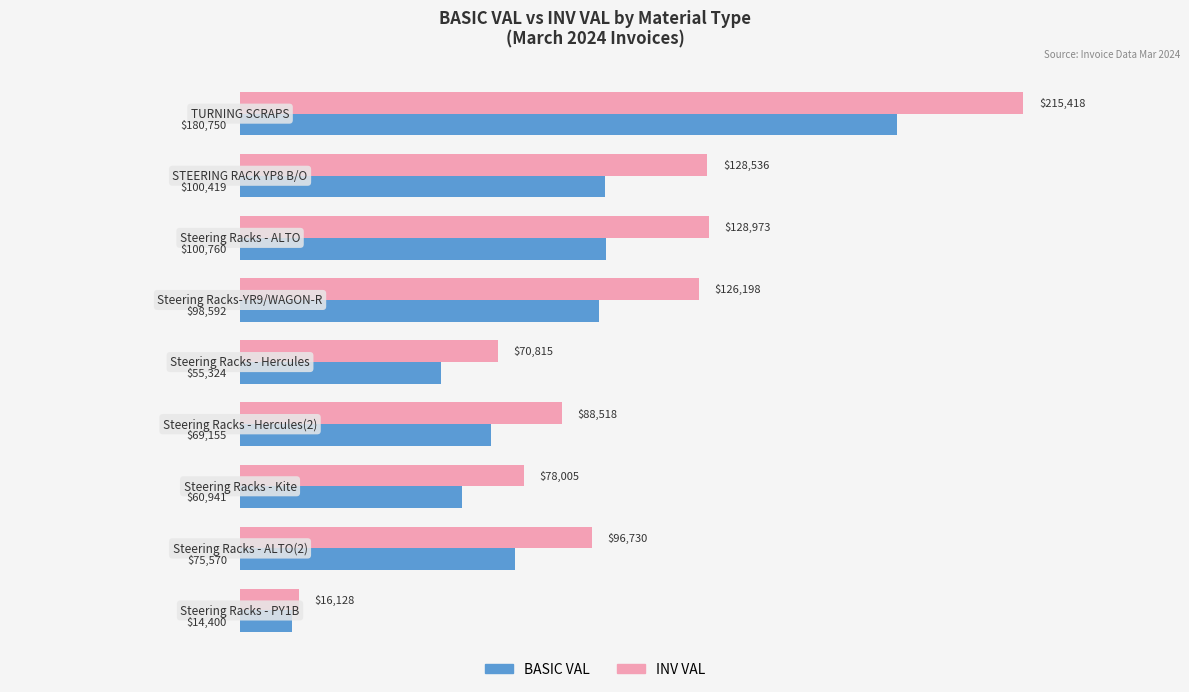

At how many categories does at least one series exceed 69713?

8